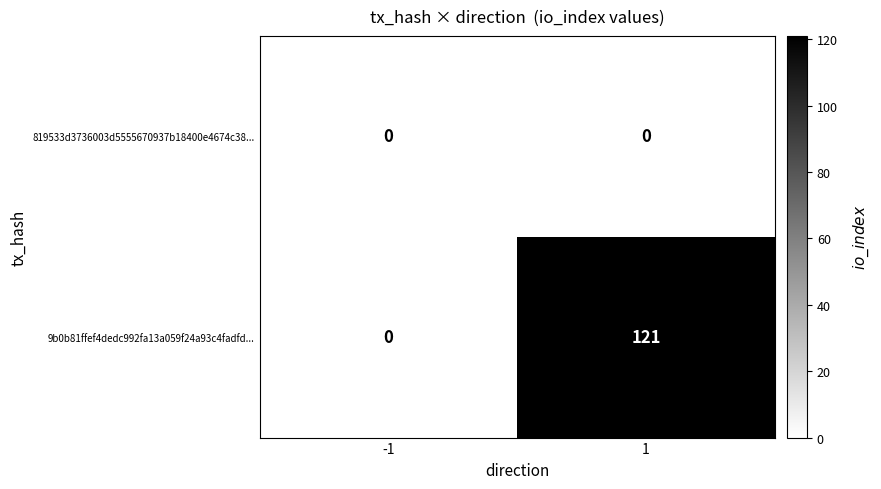

Is it true that 819533d3736003d5555670937b18400e4674c38... equals 0 at 1?

True